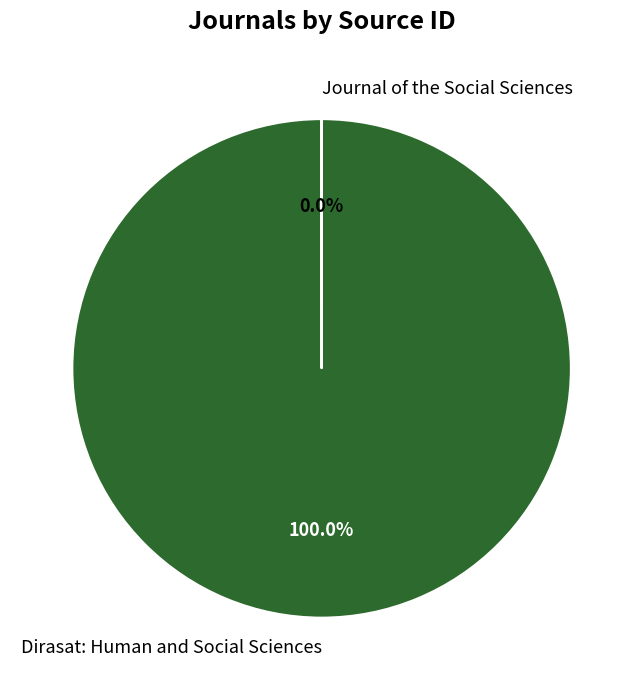

Rank the categories by value from lowest to highest.

Journal of the Social Sciences, Dirasat: Human and Social Sciences